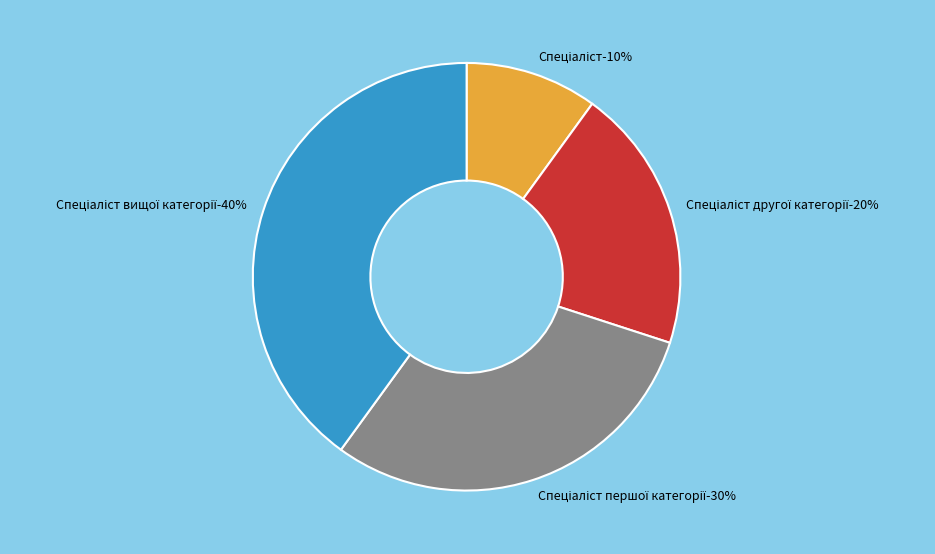

True or false: Спеціаліст першої категорії accounts for 44% of the total.

False